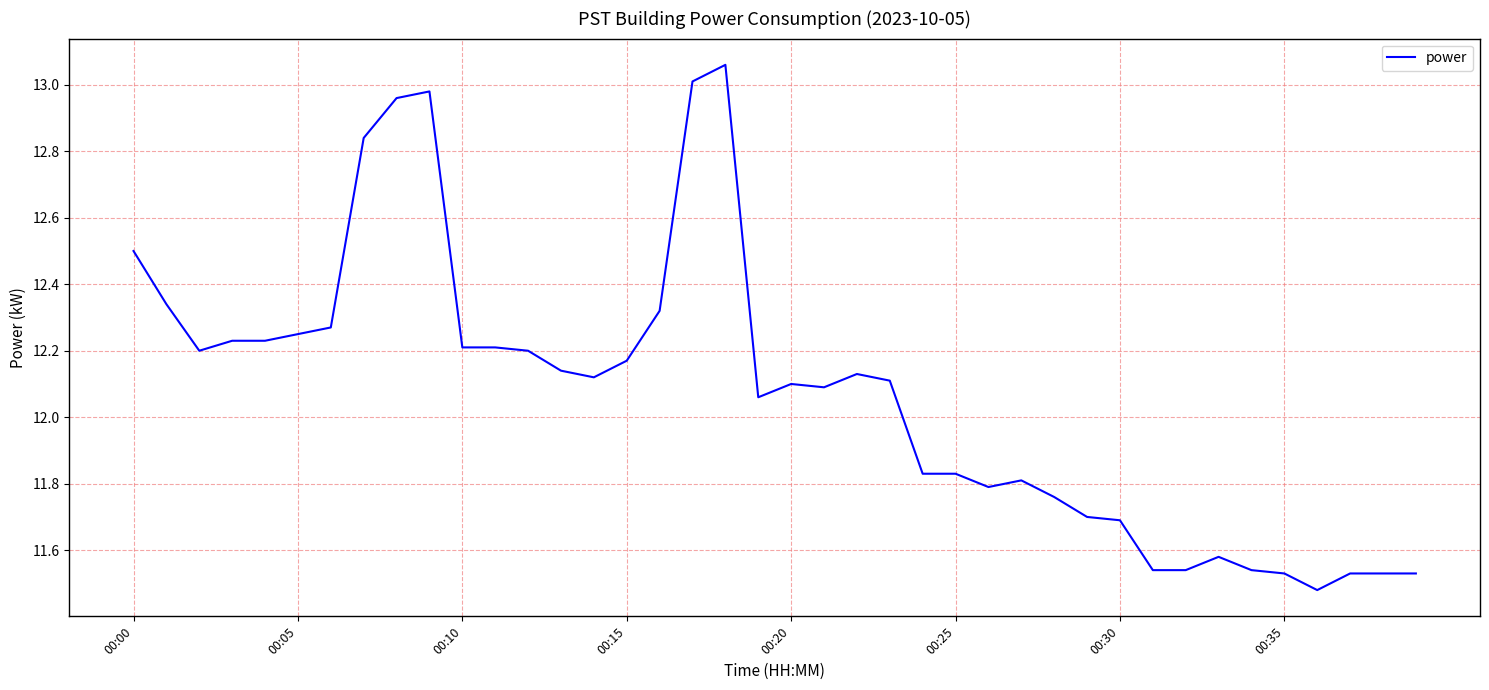

Is this an area chart (filled region under the line)?

No